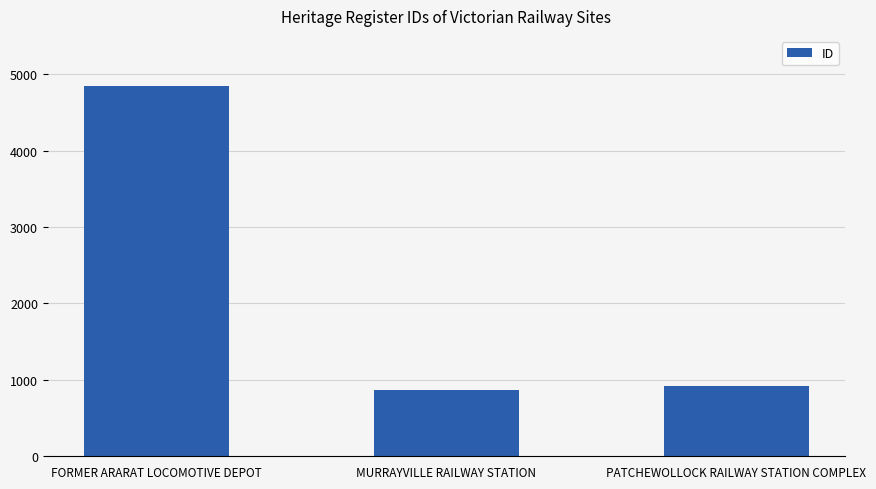

What value does the data have at MURRAYVILLE RAILWAY STATION?

867